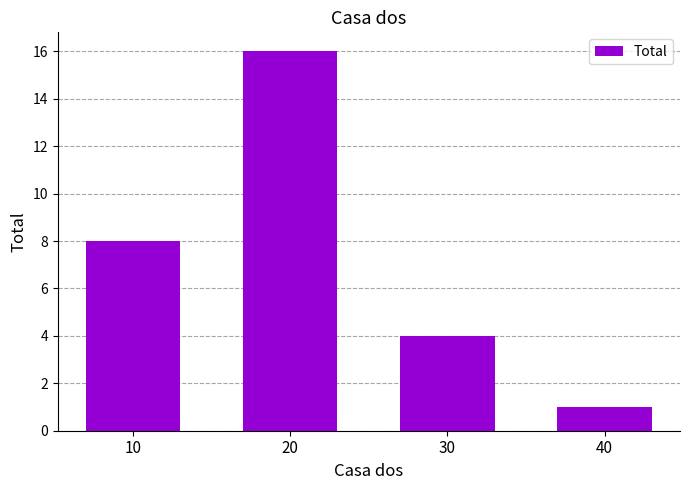

Which has a higher value, 40 or 20?

20